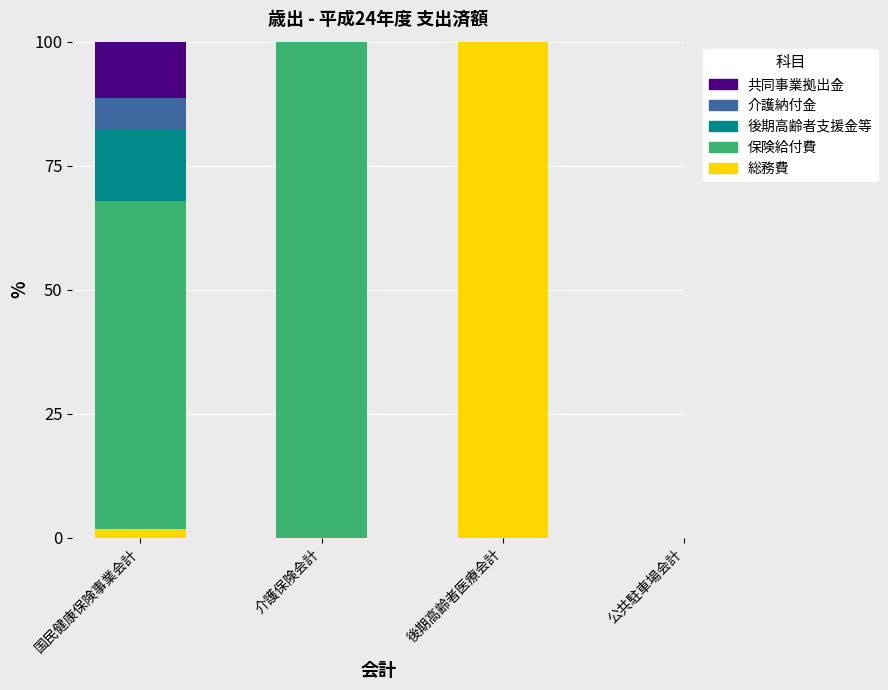

What is the highest value of the 総務費 series?

100.0